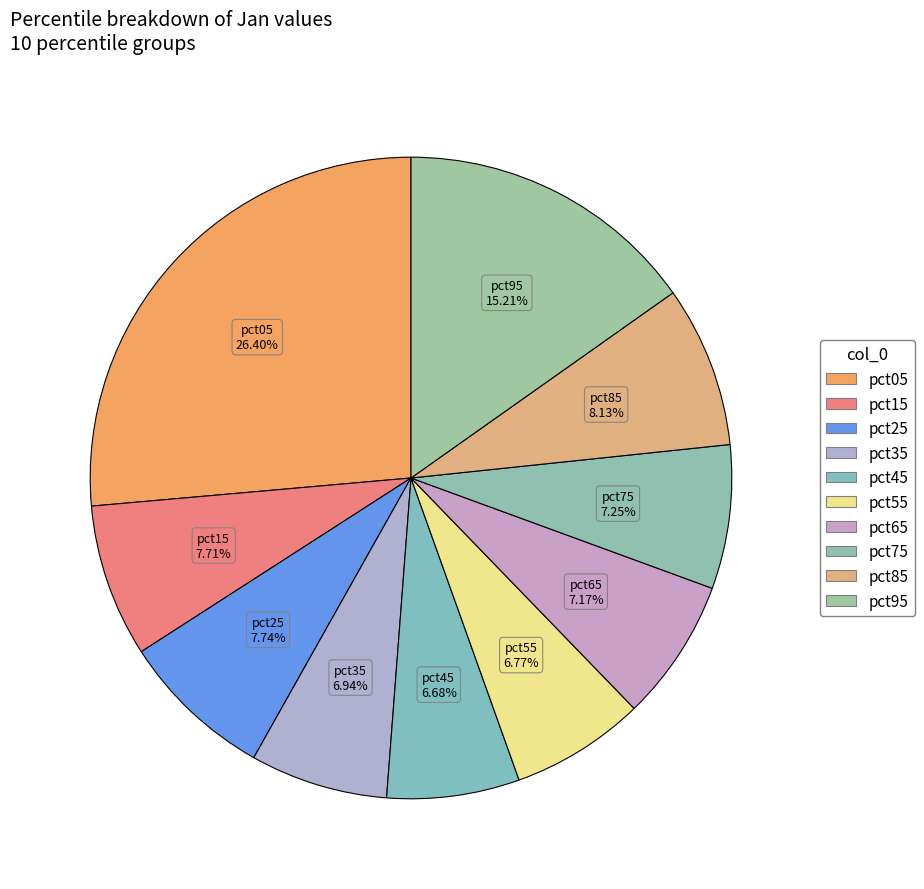

Count the number of slices in the pie.

10